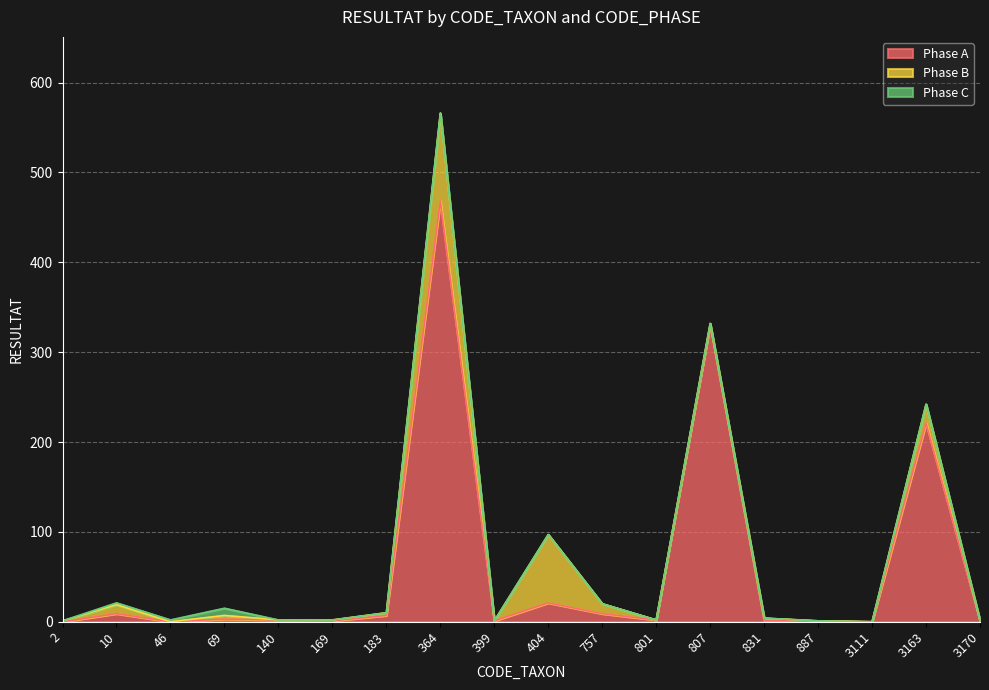

True or false: Phase A has a value of 330 at 807.

True